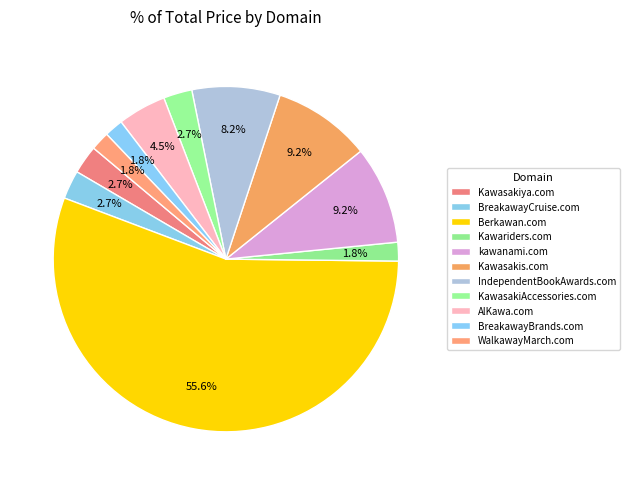

Is it true that Kawasakiya.com is 3% of the pie?

True